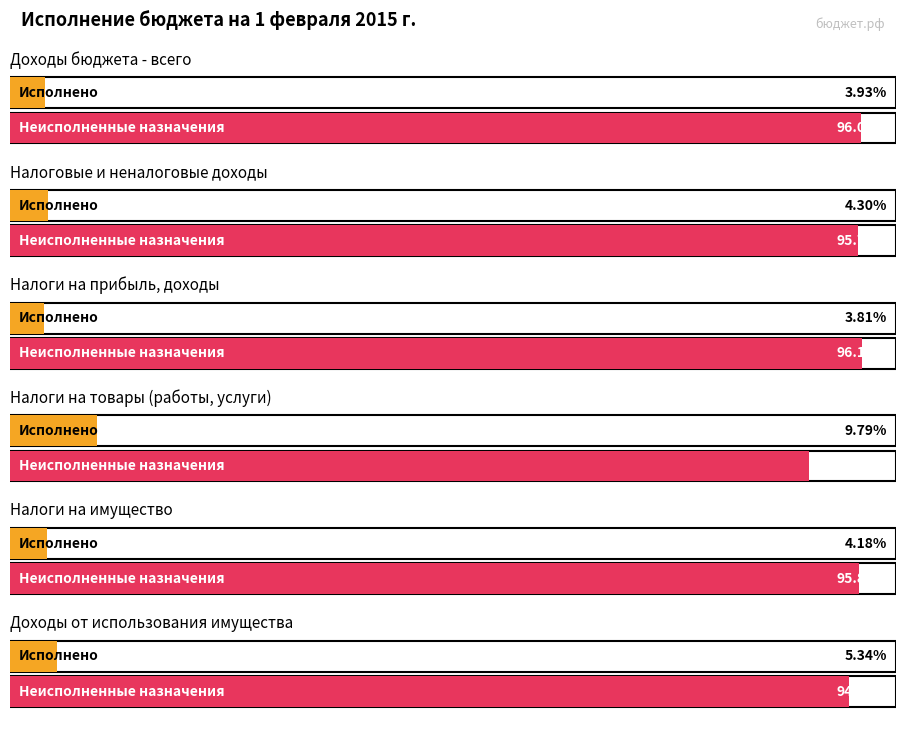

At how many categories does at least one series exceed 17293132?

4